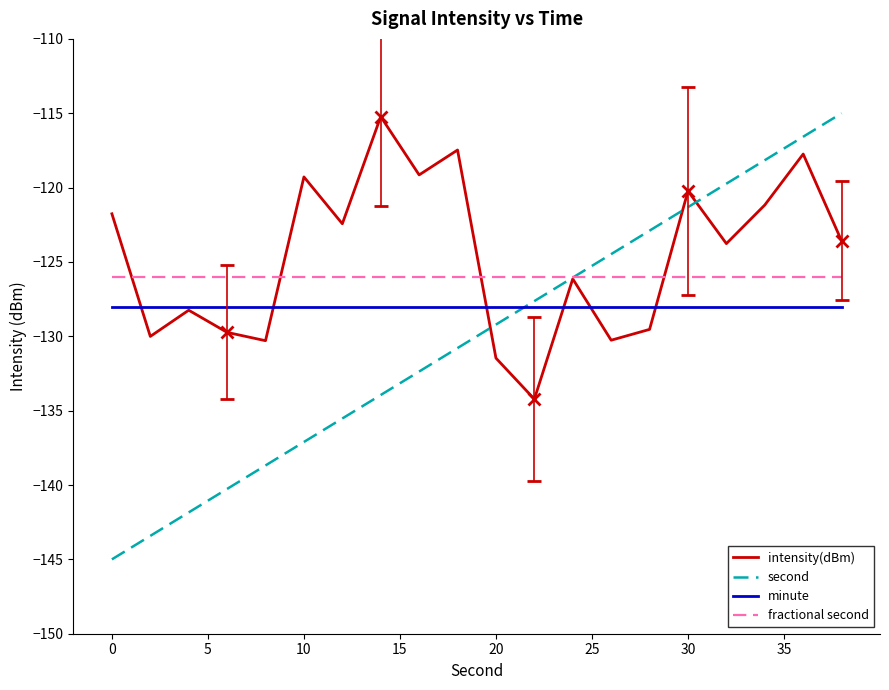

Is it true that minute equals -128.0 at 0?

True